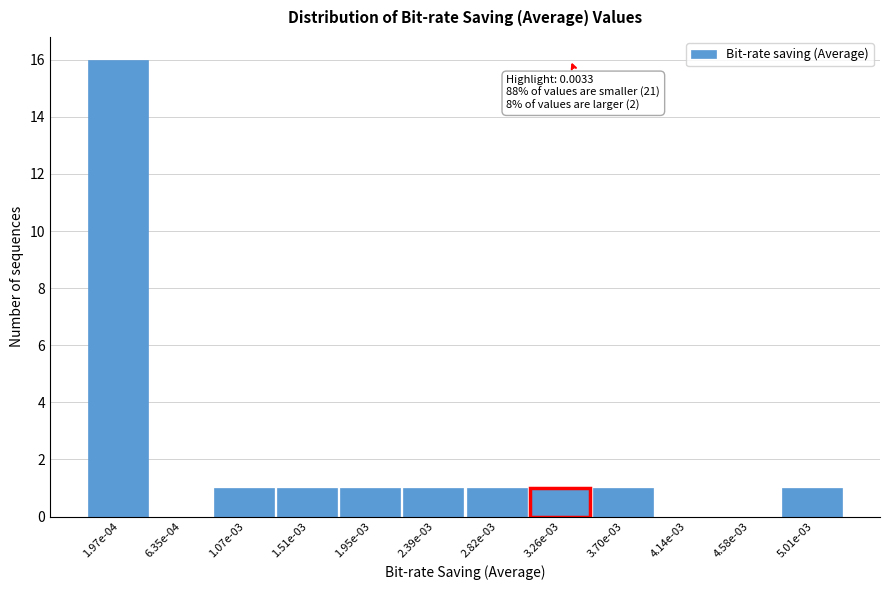

Reading left to right, extract all data points from this chart.

1.97e-04=16	6.35e-04=0	1.07e-03=1	1.51e-03=1	1.95e-03=1	2.39e-03=1	2.82e-03=1	3.26e-03=1	3.70e-03=1	4.14e-03=0	4.58e-03=0	5.01e-03=1